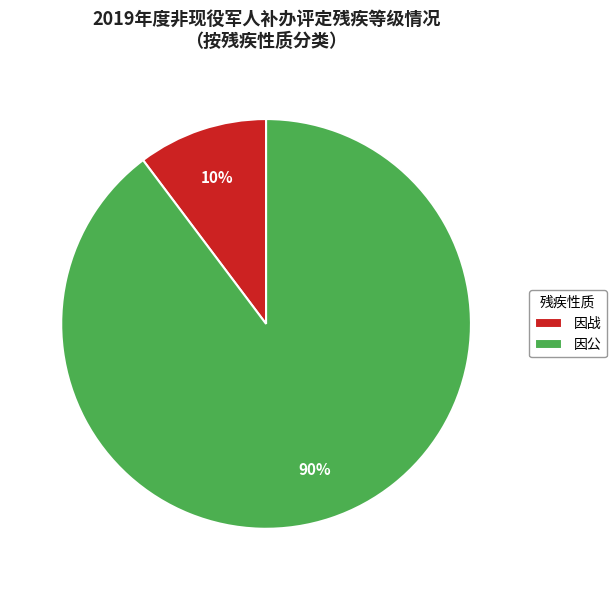

Do 因公 and 因战 together represent more than half of the pie?

Yes